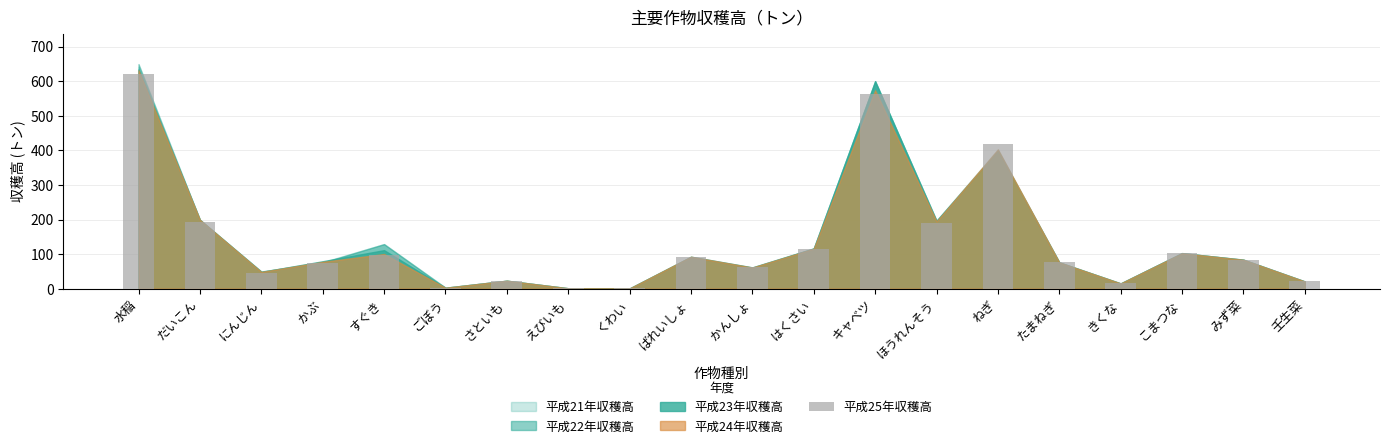

Which has a higher value, ねぎ or 壬生菜?

ねぎ